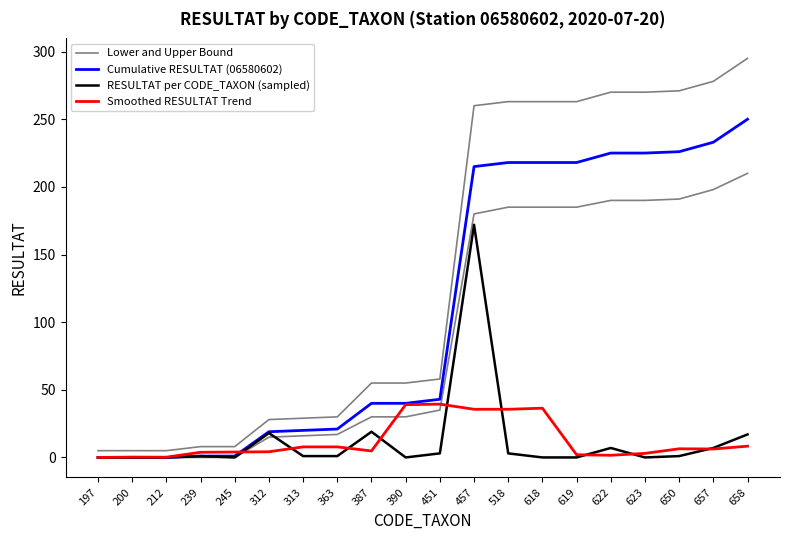

Which series has the largest total across all categories?

Cumulative RESULTAT (06580602)